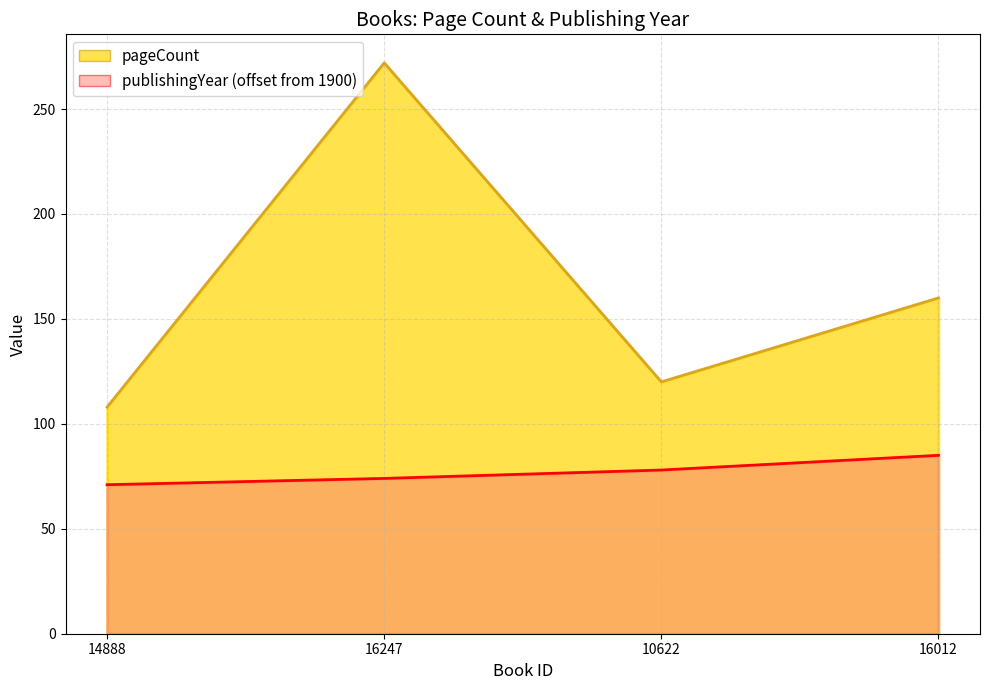

What is the label of the 2nd point from the left?

16247